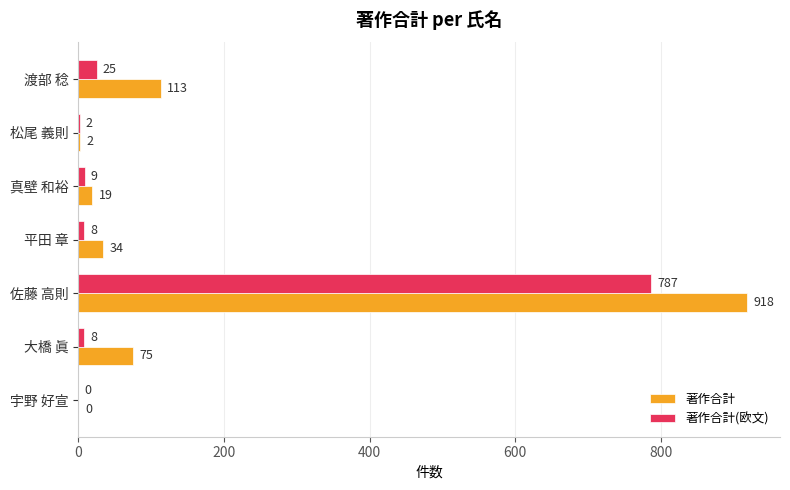

What is the sum of all 著作合計 values?

1161